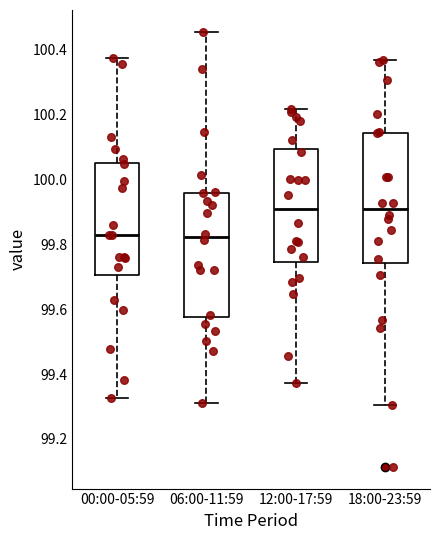

Where is the lower edge of the box for 12:00-17:59 on the y-axis? The values are not printed on the chart, so give them approximately, as read against the axis.

99.74